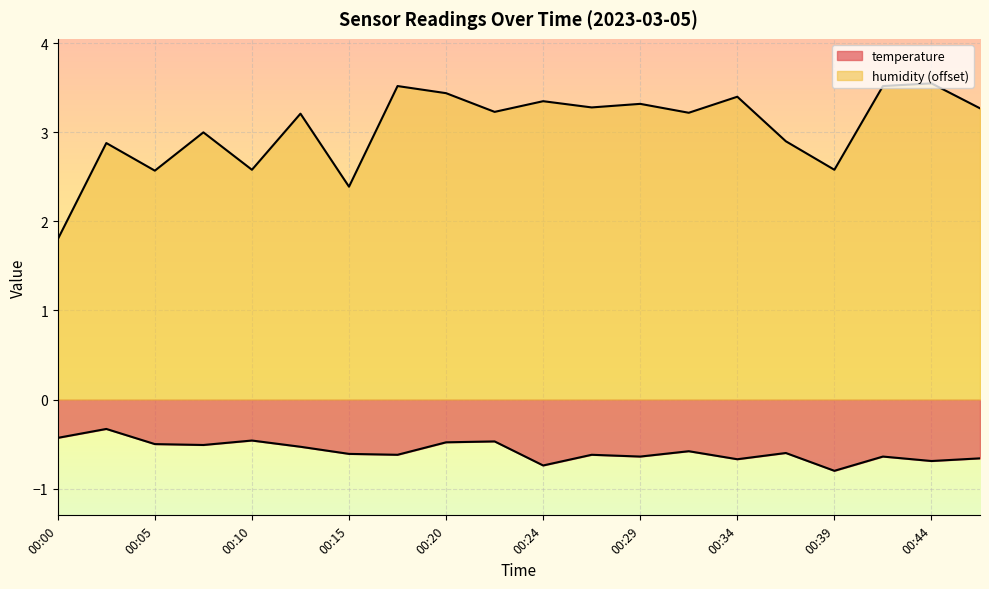

What is the average value of the humidity series?

3.1